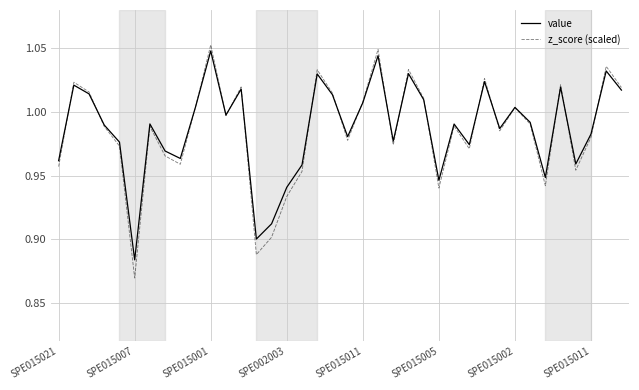

Which series has the largest range (max minus min)?

z_score (scaled)